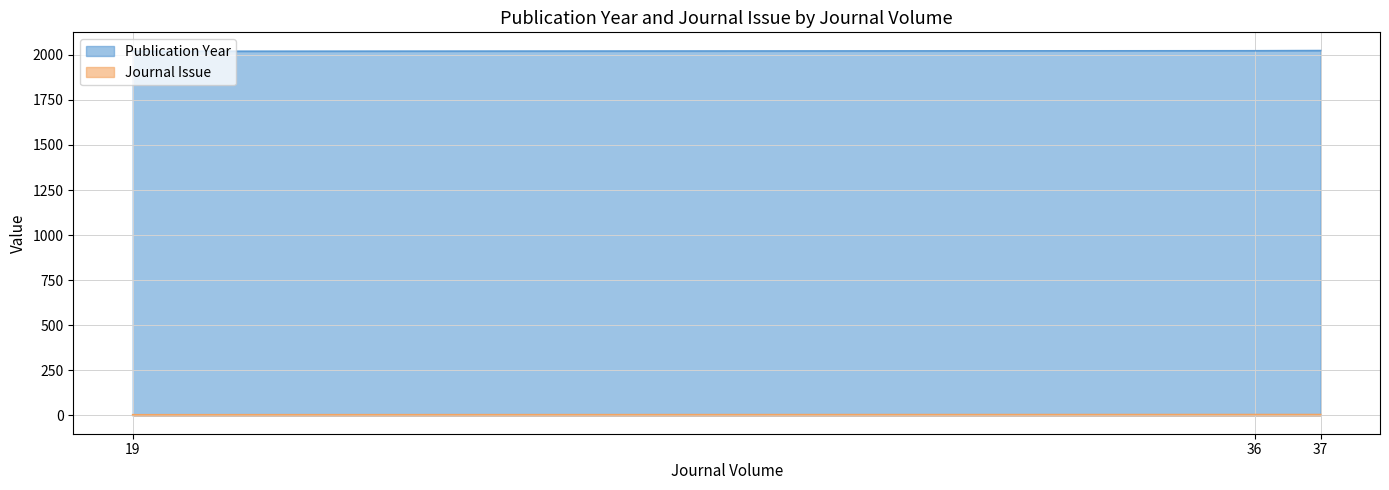

Is it true that Publication Year equals 2906 at 36?

False